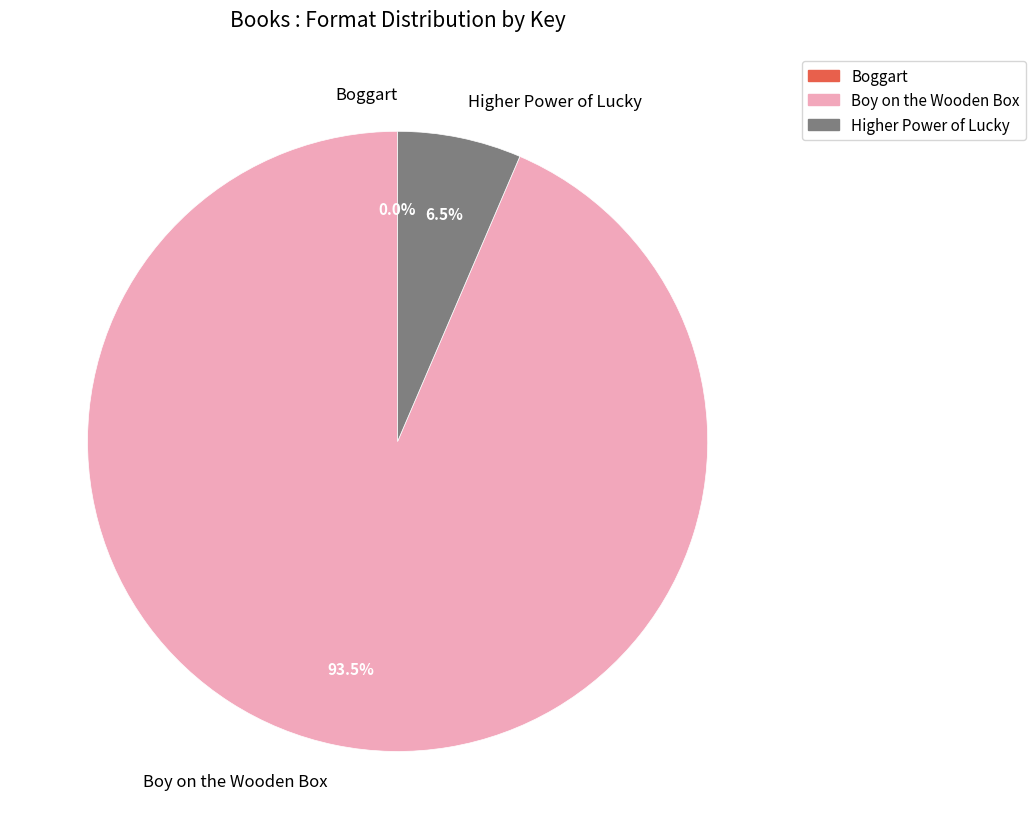

What is the largest slice in the pie chart?

Boy on the Wooden Box